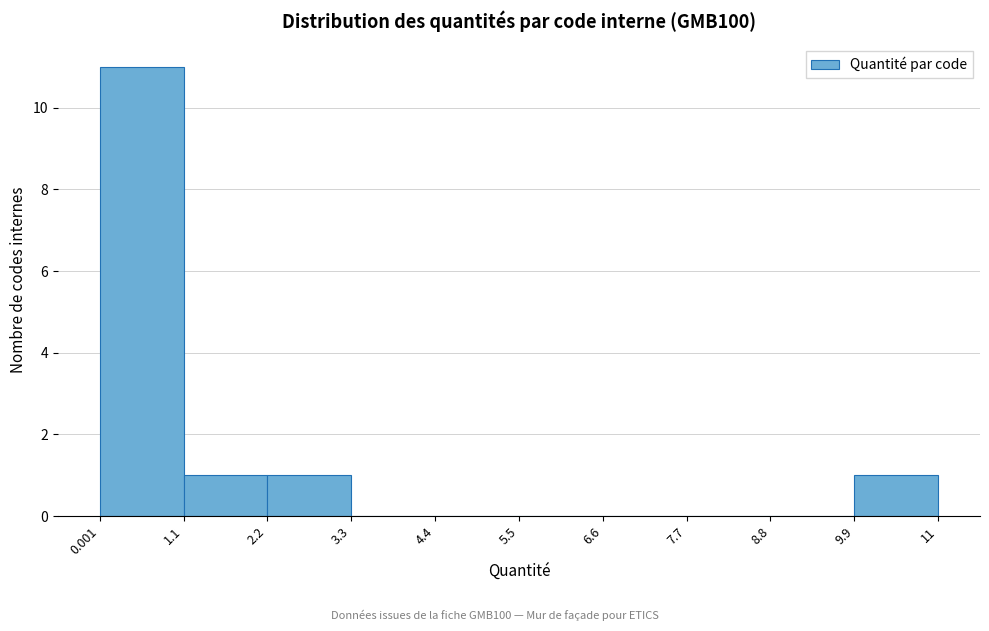

Over which range of the x-axis is the bar tallest?

0.001 to 1.1